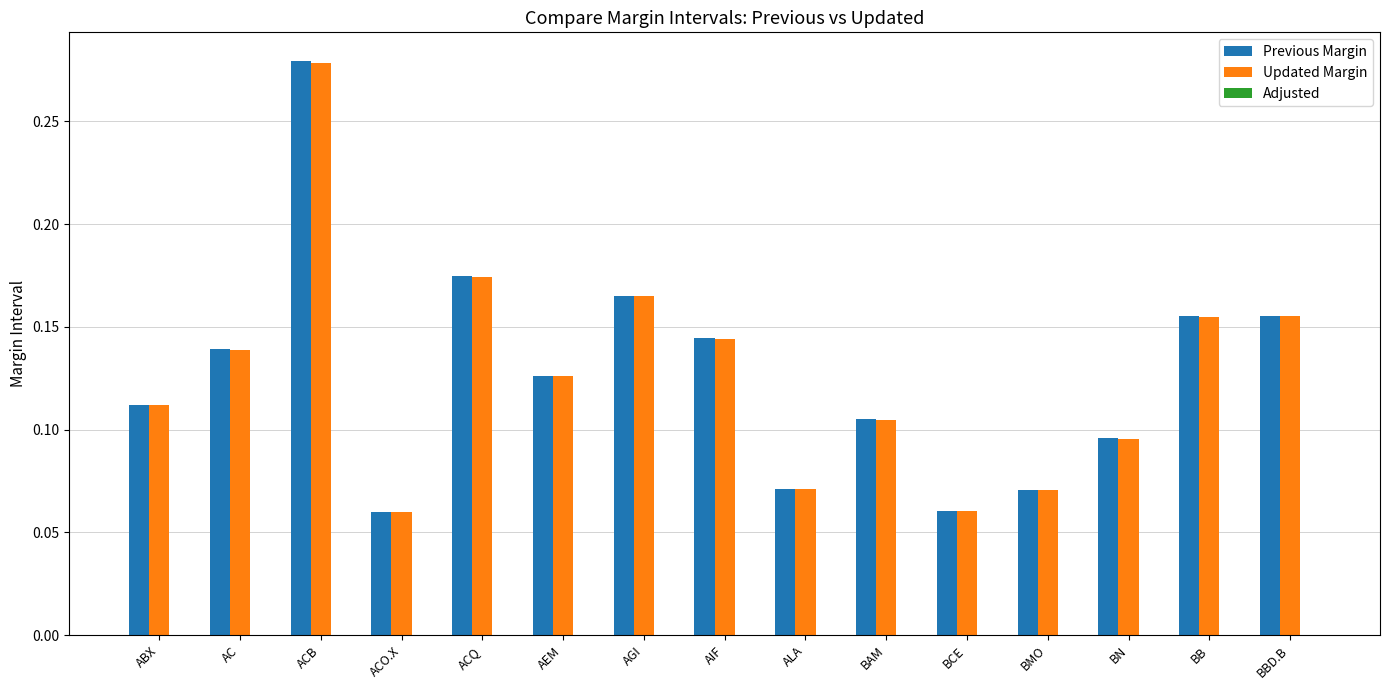

At which category does the chart reach its peak across all series?

ACB